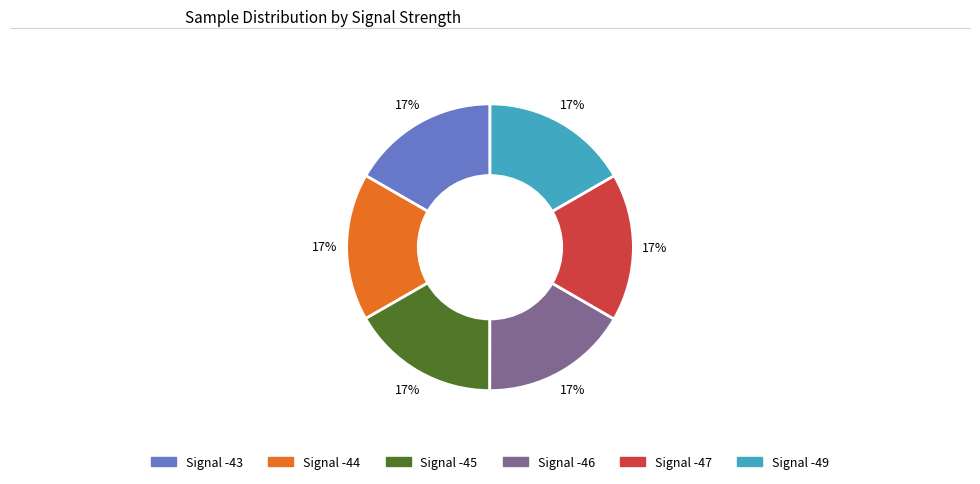

Does any single category account for the majority?

No